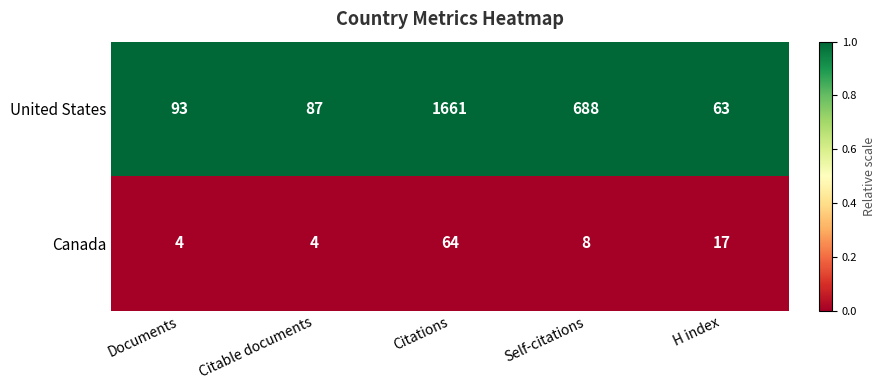

What value does the Canada series have at H index?

17